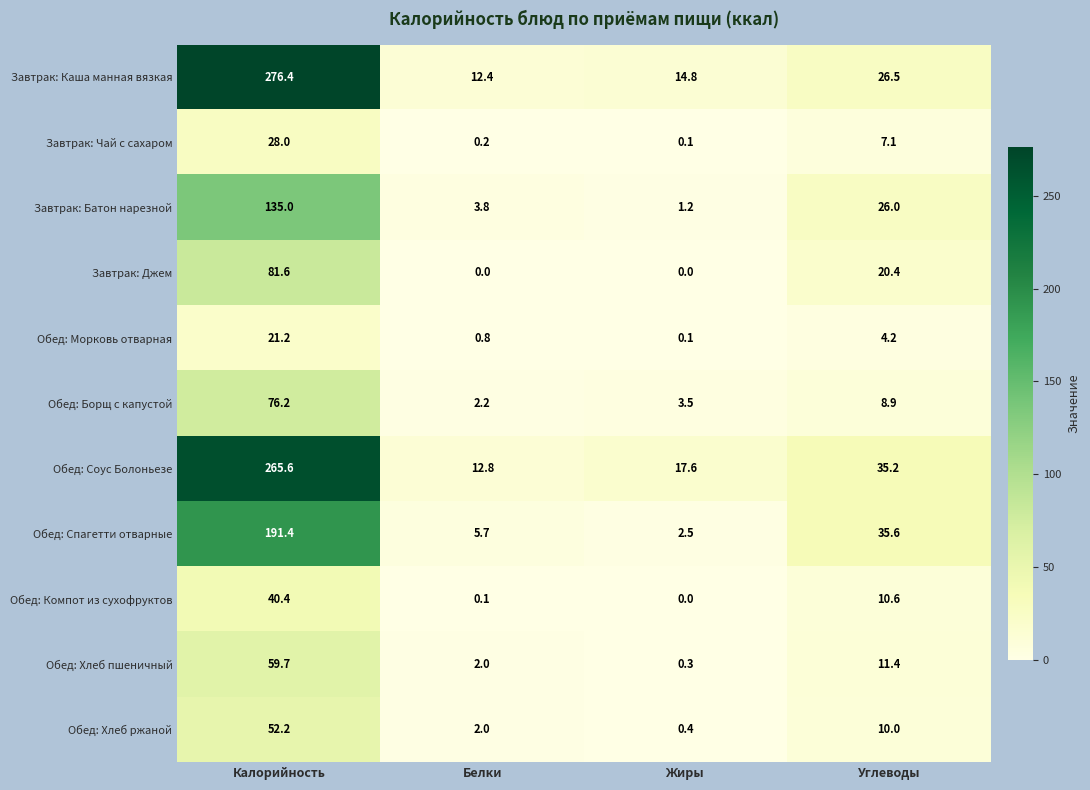

Is it true that Обед: Хлеб ржаной equals 13.8 at Углеводы?

False